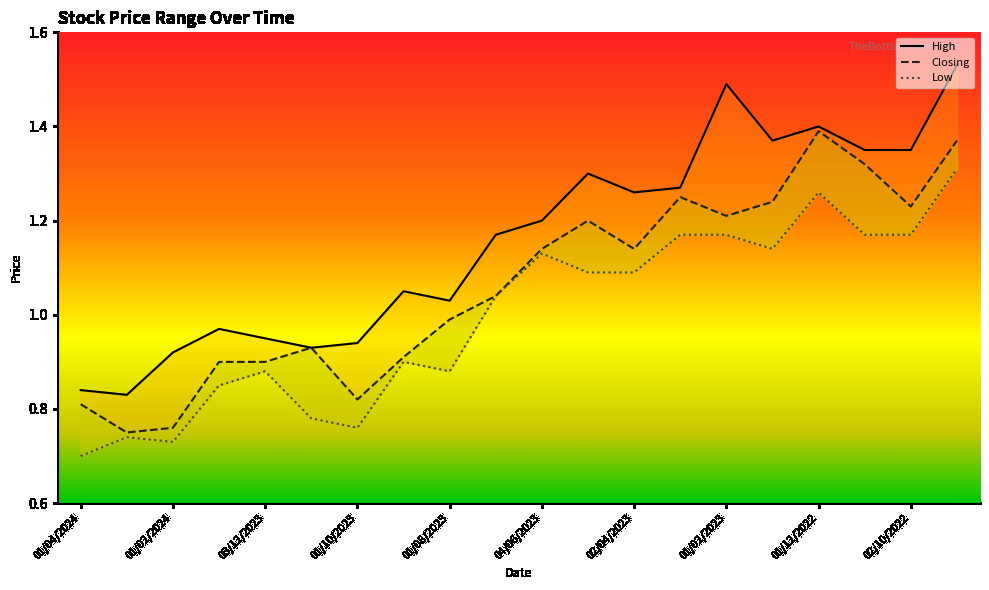

What is the minimum value for High?

0.8